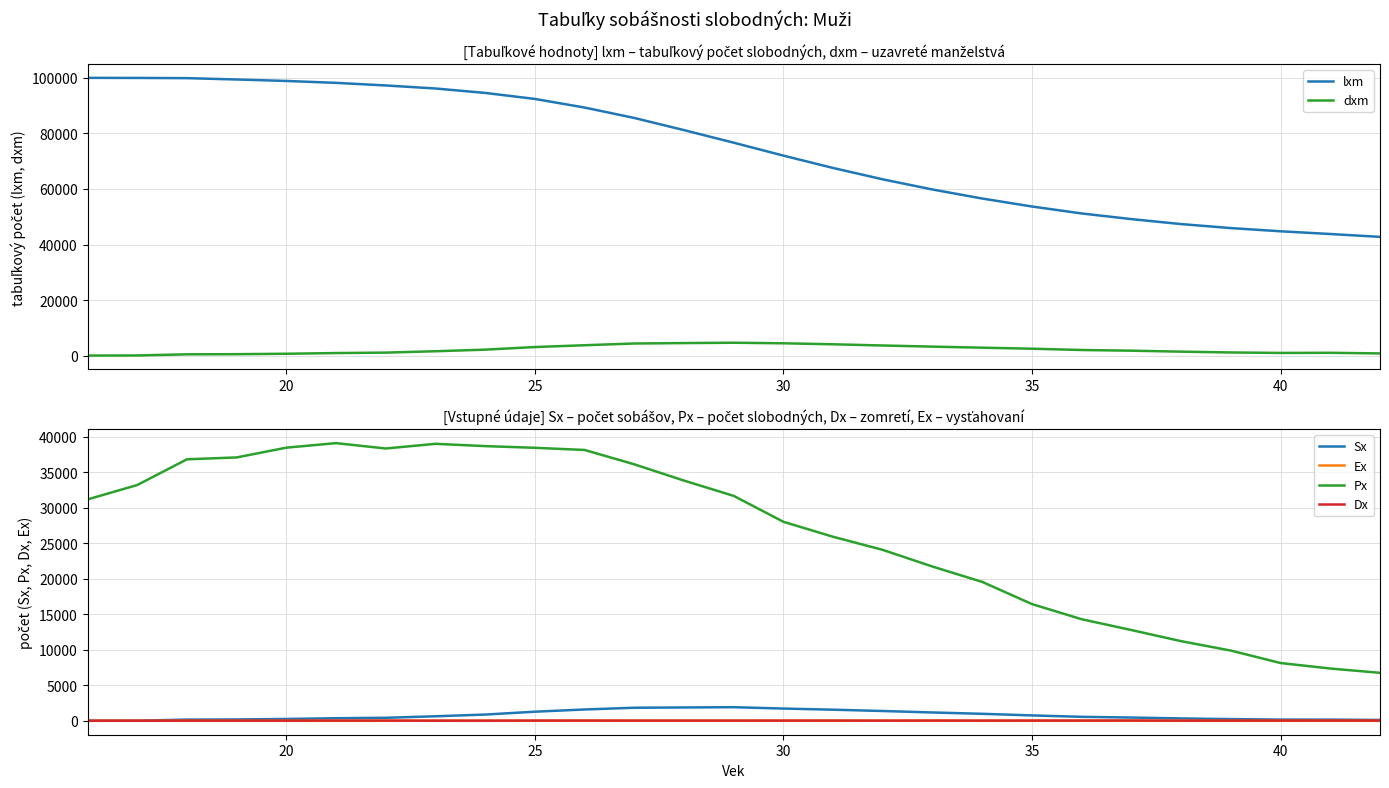

What is the sum of all Ex values?

239